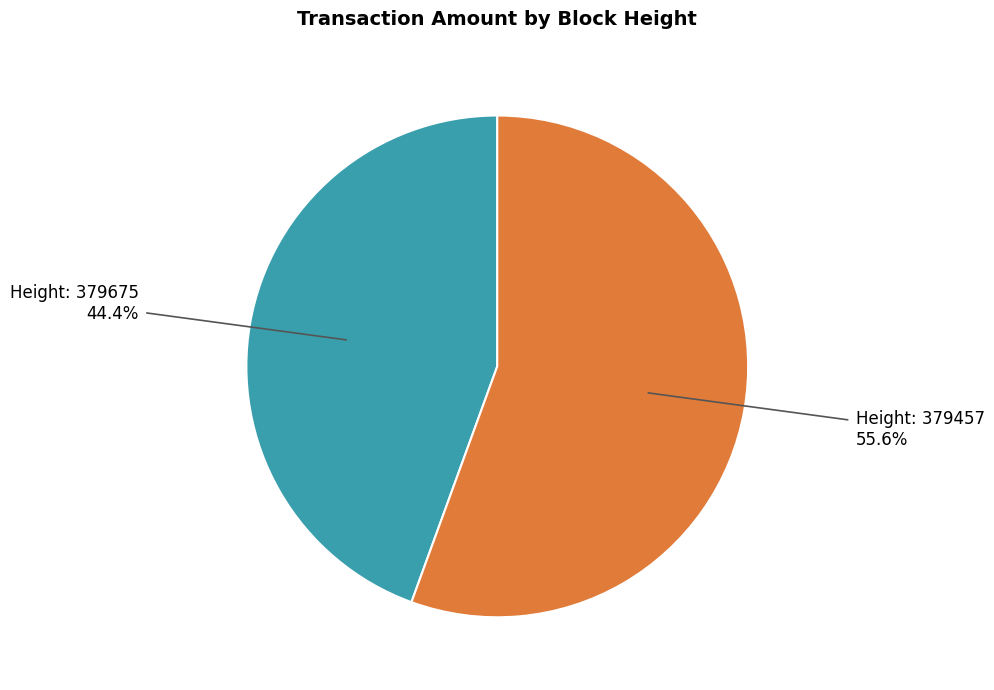

Is there any slice that represents more than half of the pie?

Yes